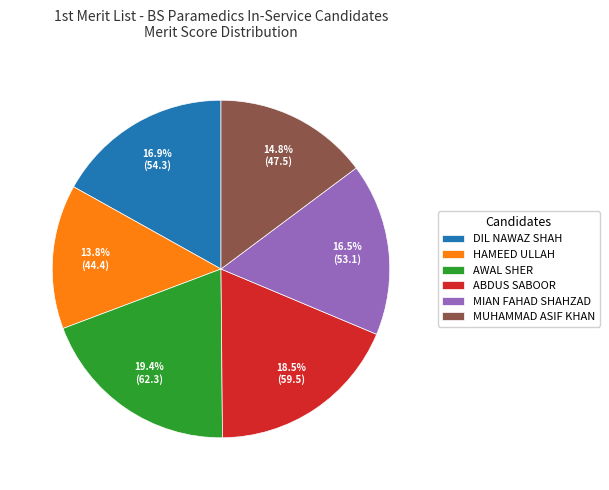

Is it true that ABDUS SABOOR is 26% of the pie?

False